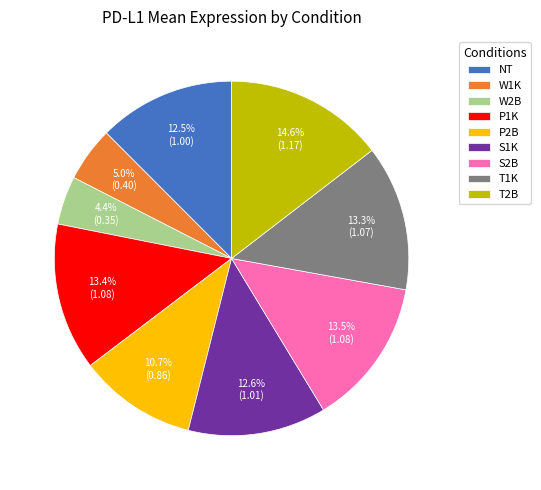

Is it true that W2B is 18% of the pie?

False